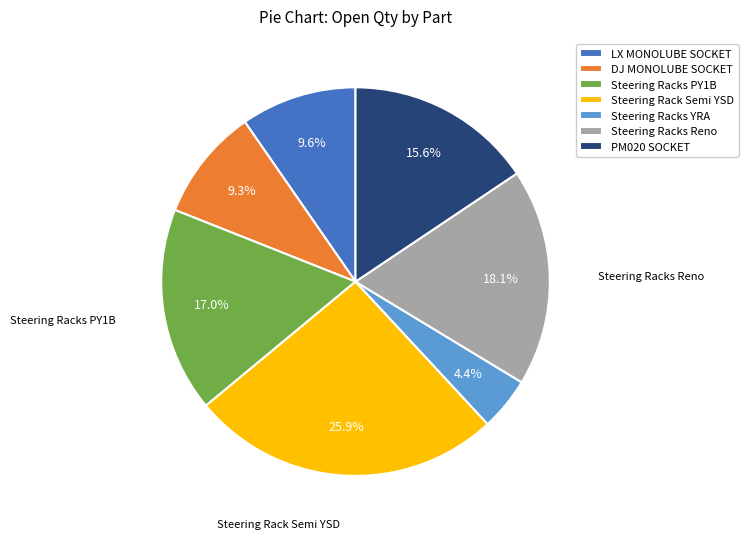

The Steering Racks Reno slice represents 11% of the pie. True or false?

False